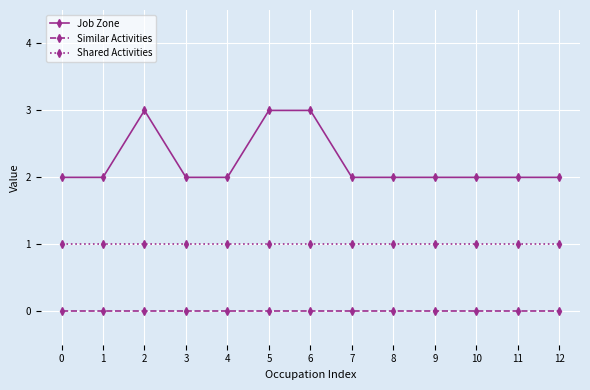

True or false: Job Zone has a value of 2 at 1.

True